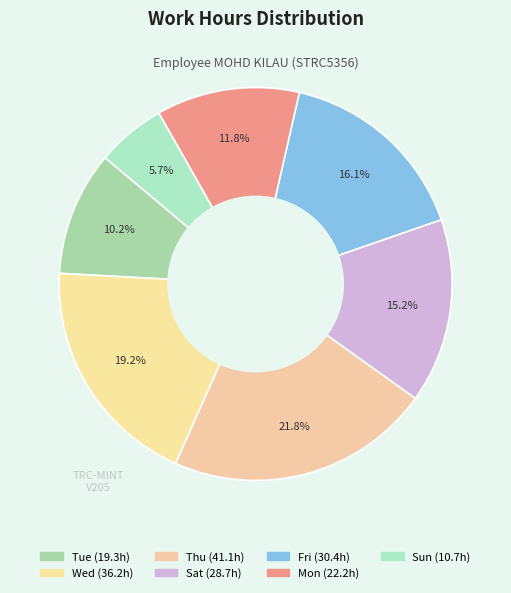

Count the number of slices in the pie.

7